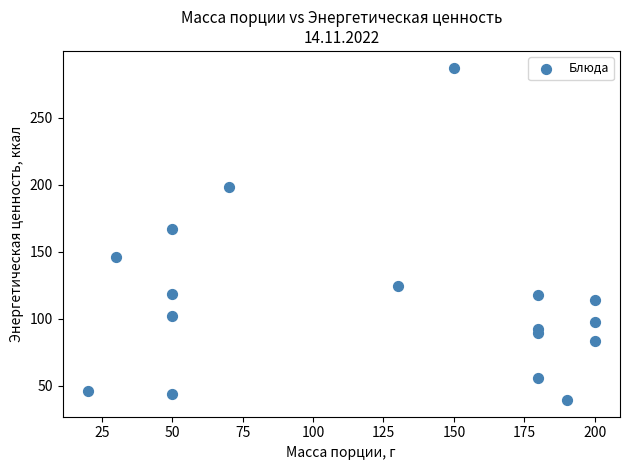

What Y value in the scatter plot is closest to 163?

167.3